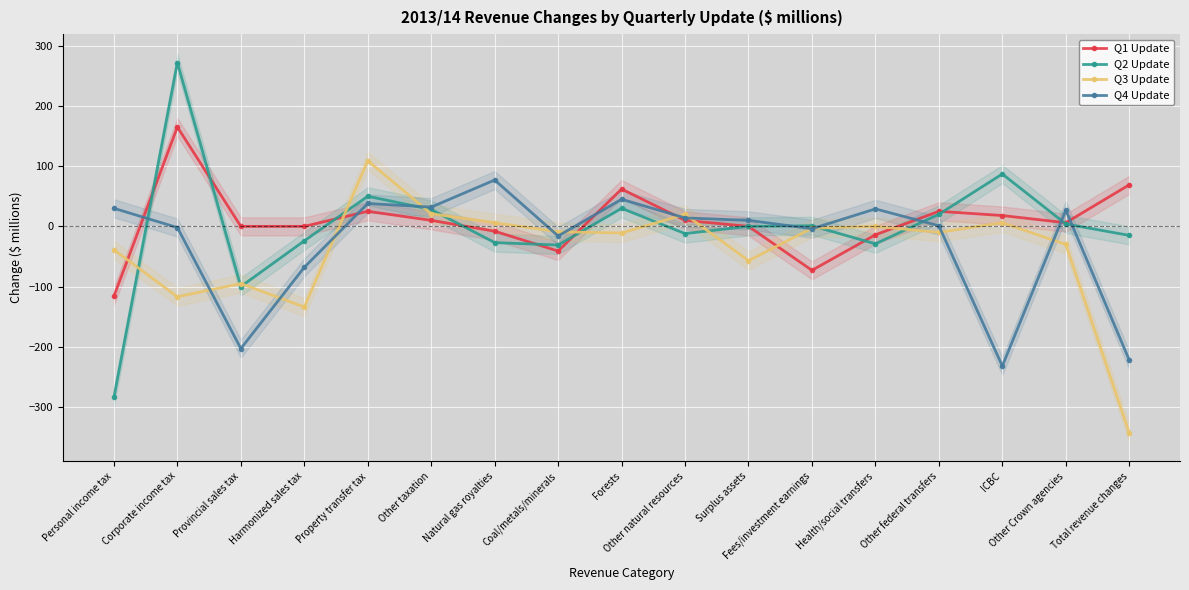

What is the difference between the highest and lowest values at Total revenue changes?

412